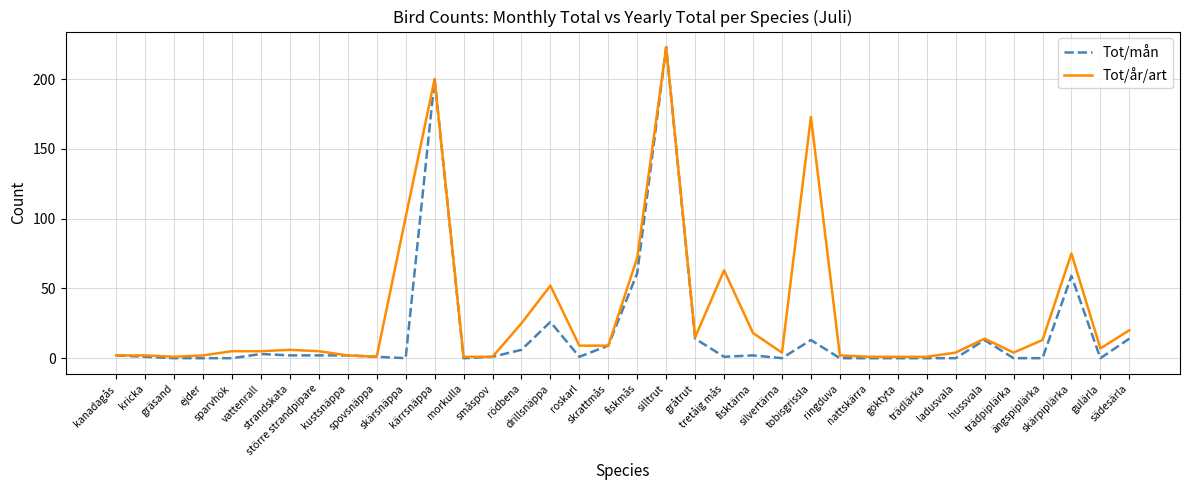

List the series in order of their overall mean, lowest first.

Tot/mån, Tot/år/art